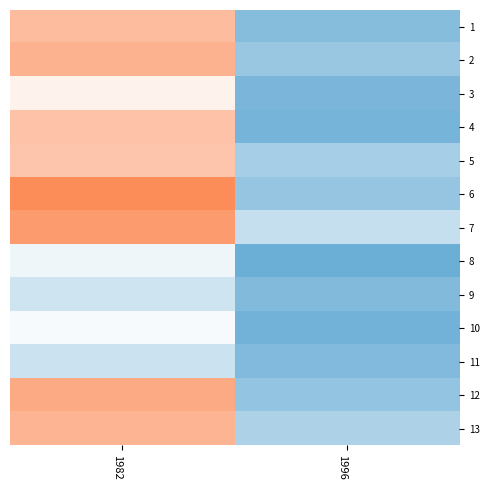

Count the number of categories in the chart.

2